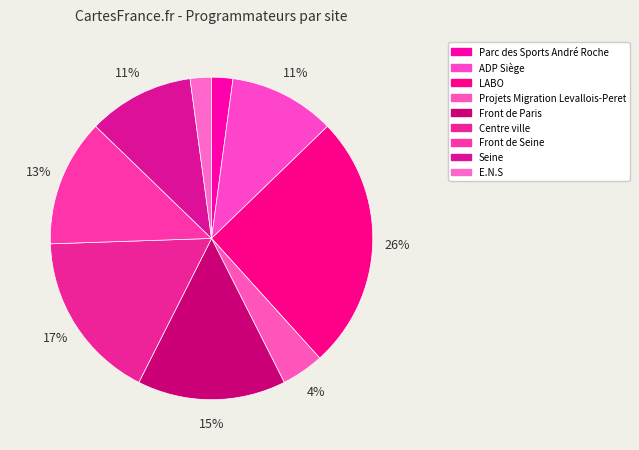

How many segments does this pie chart have?

9